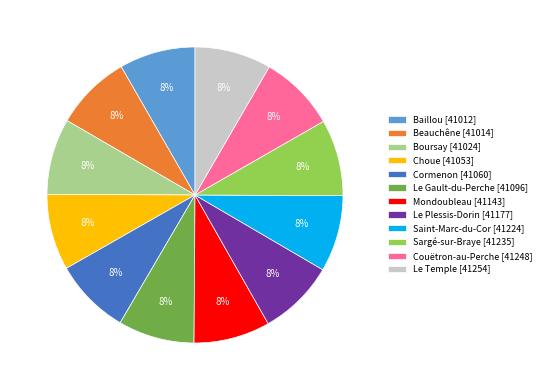

True or false: Mondoubleau accounts for 1% of the total.

False